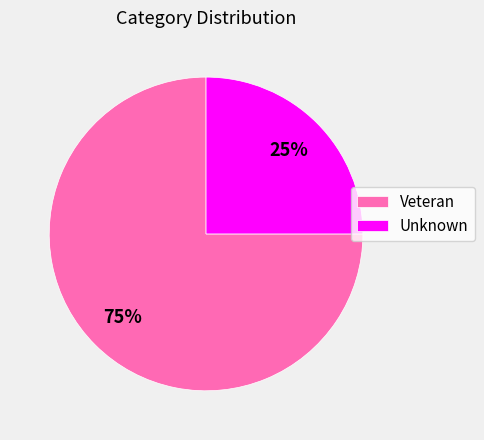

How many slices are in this pie chart?

2